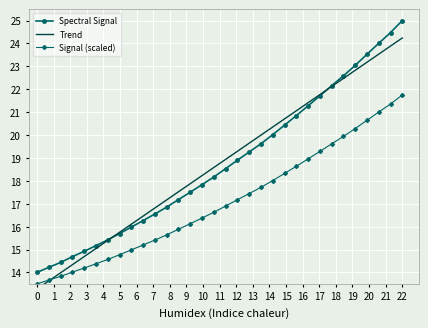

What is the maximum value shown in the chart?

25.0